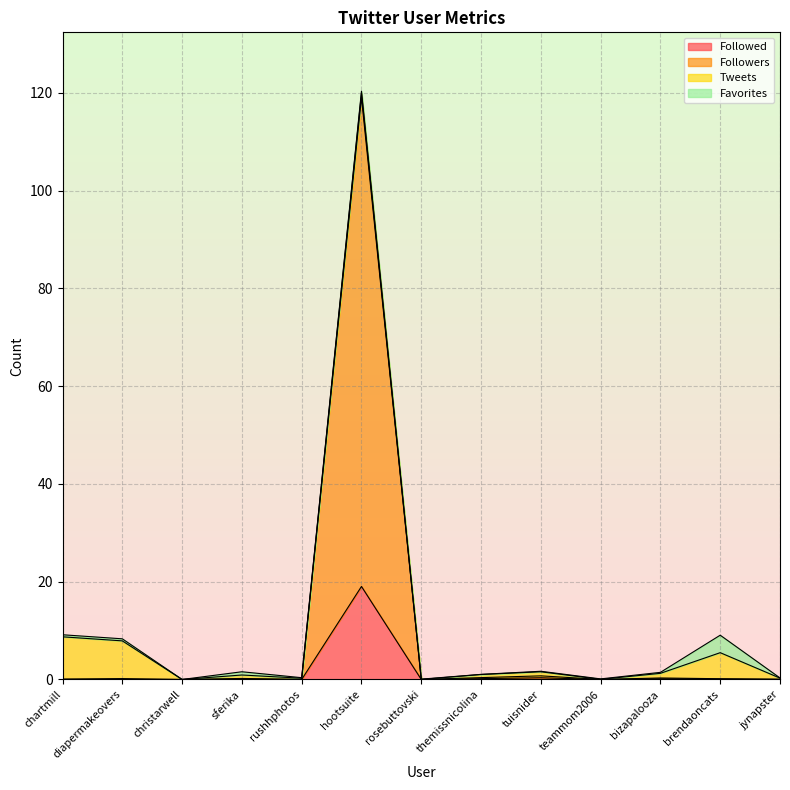

At which category is the sum across all series the highest?

hootsuite